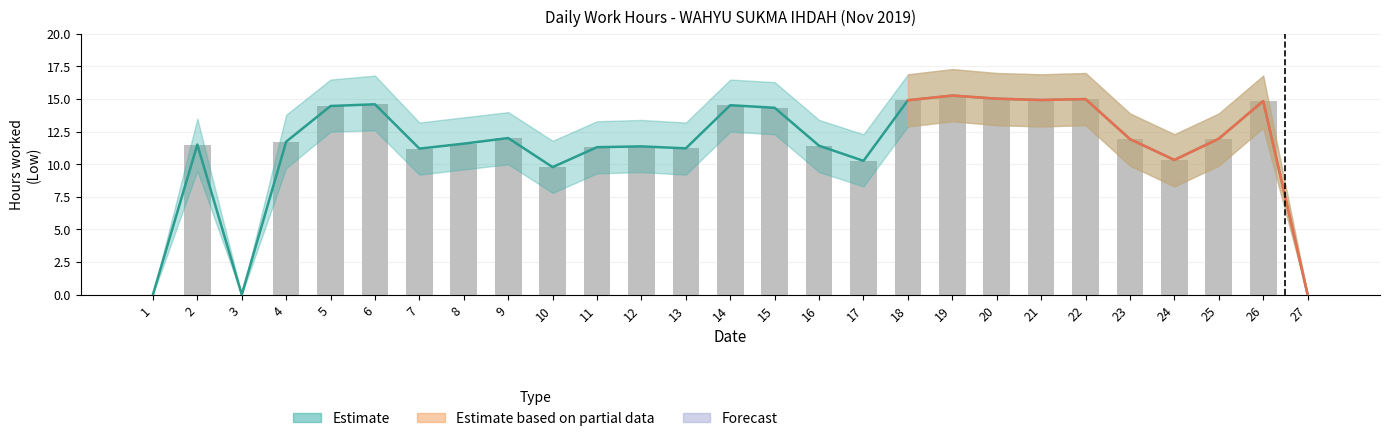

The value of Estimate at 27 is 0.0. True or false?

True